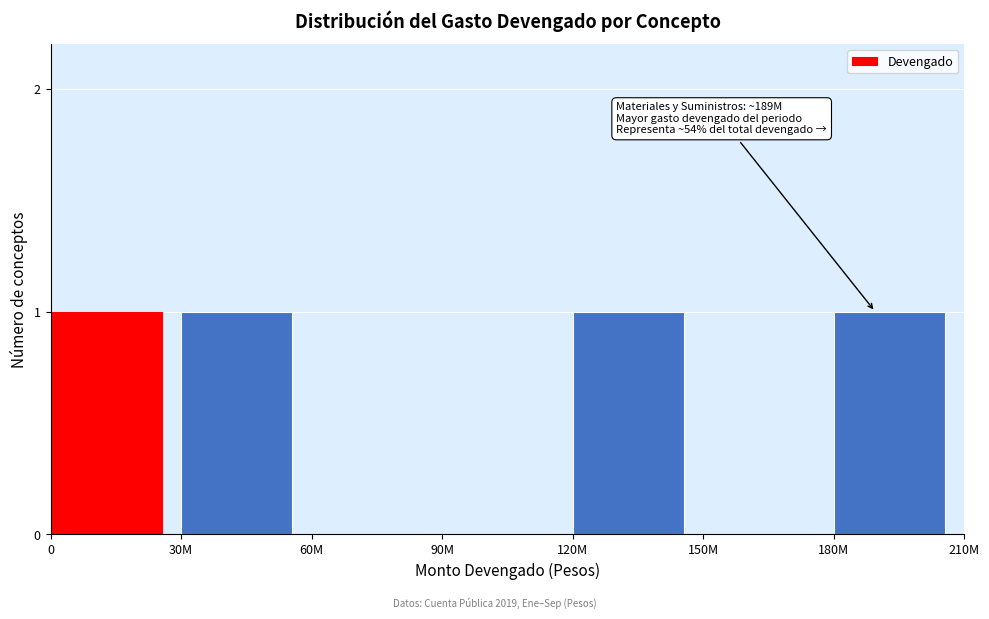

Reading left to right, what are all the values shown in this chart?

0=1	30M=1	60M=0	90M=0	120M=1	150M=0	180M=1